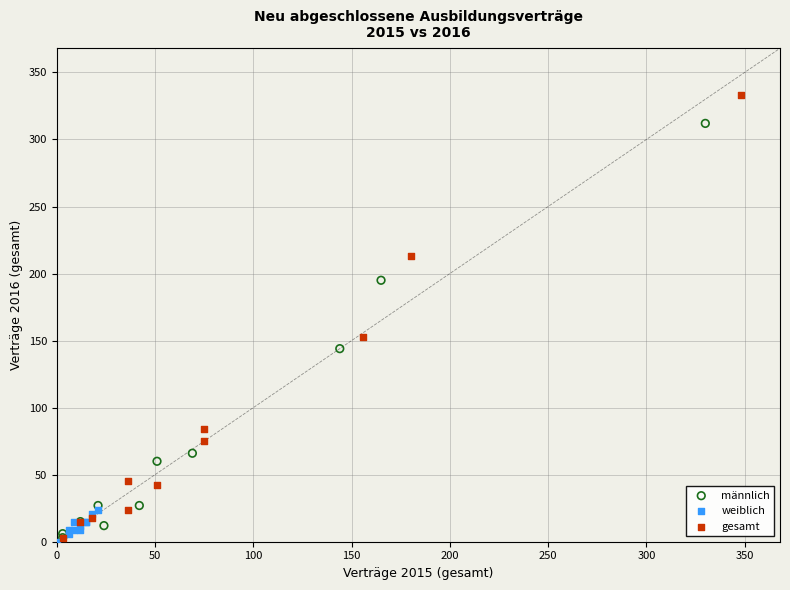

What are all the series names shown in the legend?

männlich, weiblich, gesamt